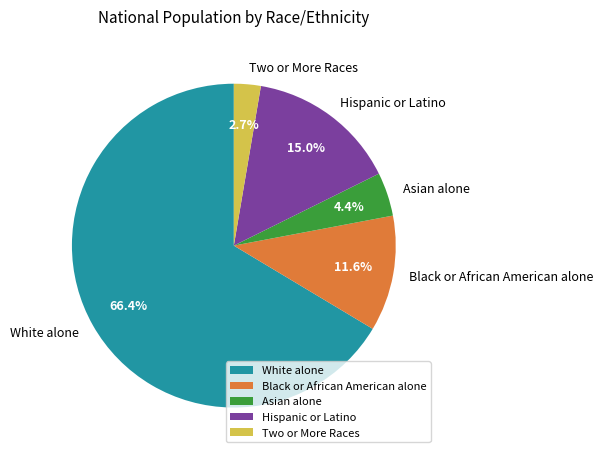

To the nearest percent, what portion does Asian alone represent?

4%